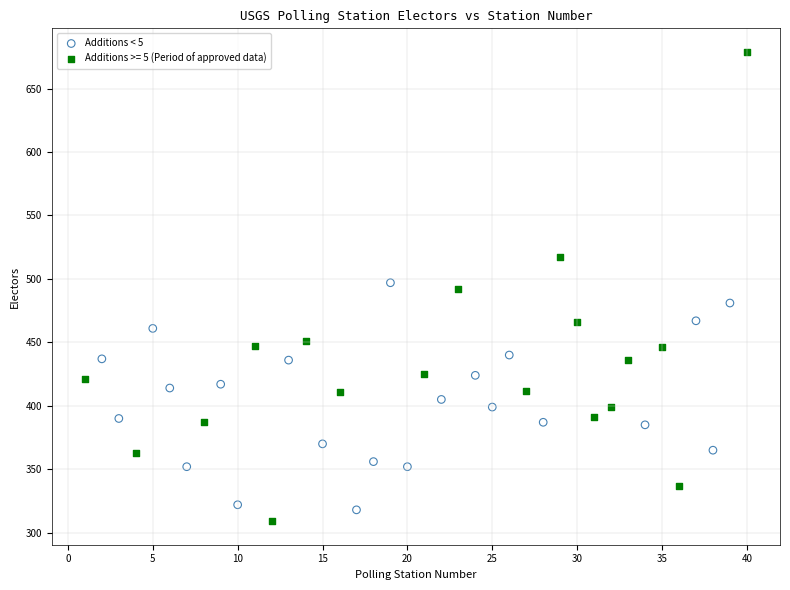

Which series contains the highest Y value?

Additions >= 5 (Period of approved data)